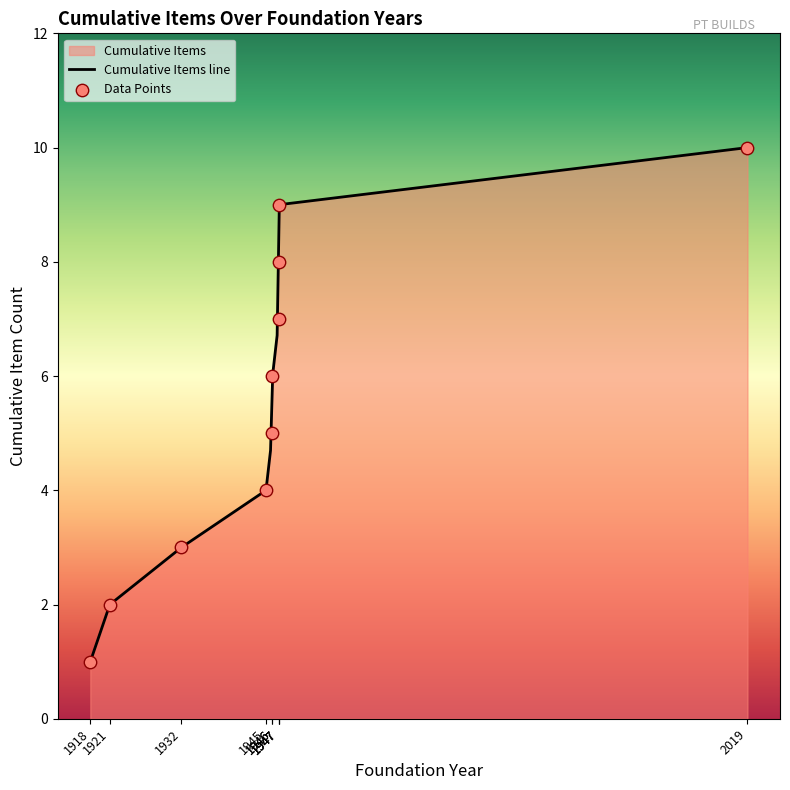

Between 1946 and 1945, which is larger?

1946